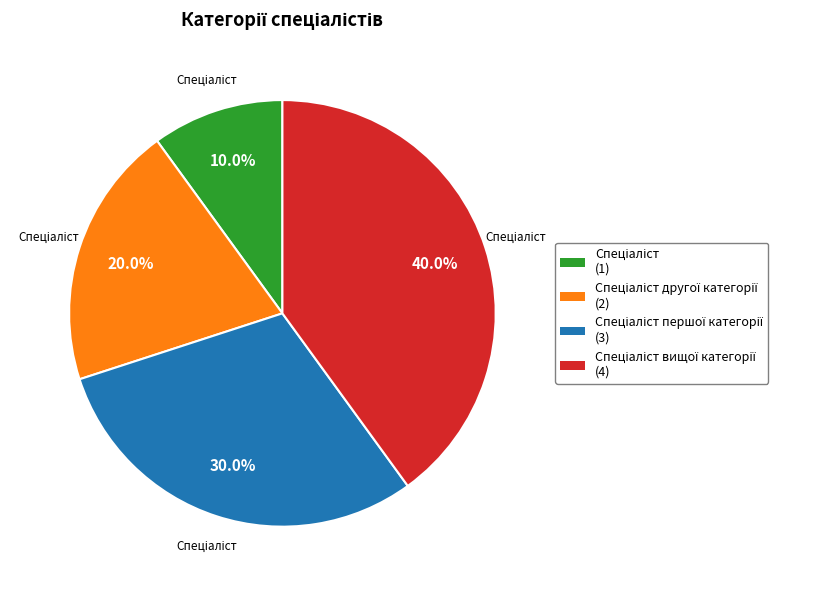

Count the number of slices in the pie.

4